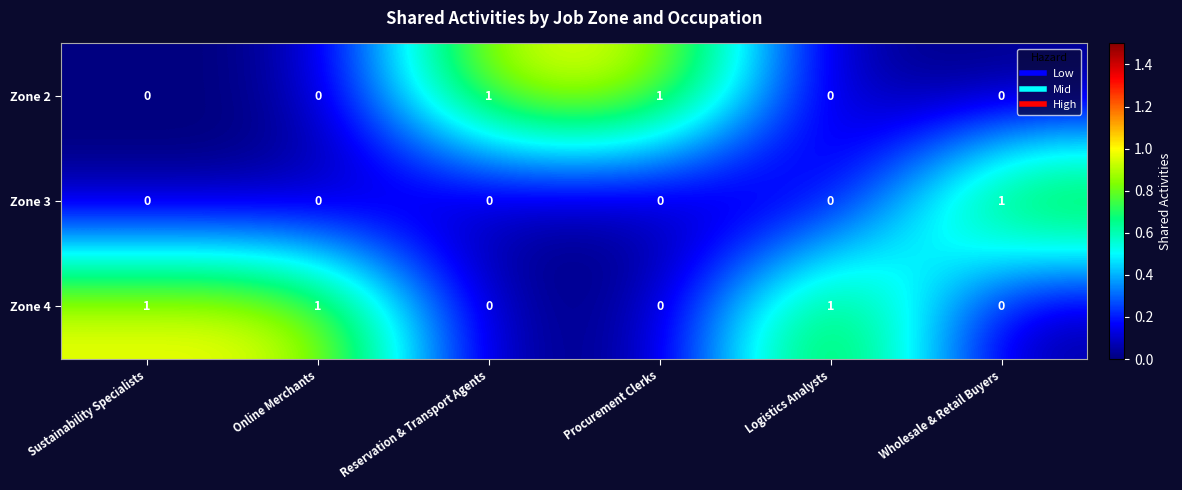

What is the total value across all series at Logistics Analysts?

1